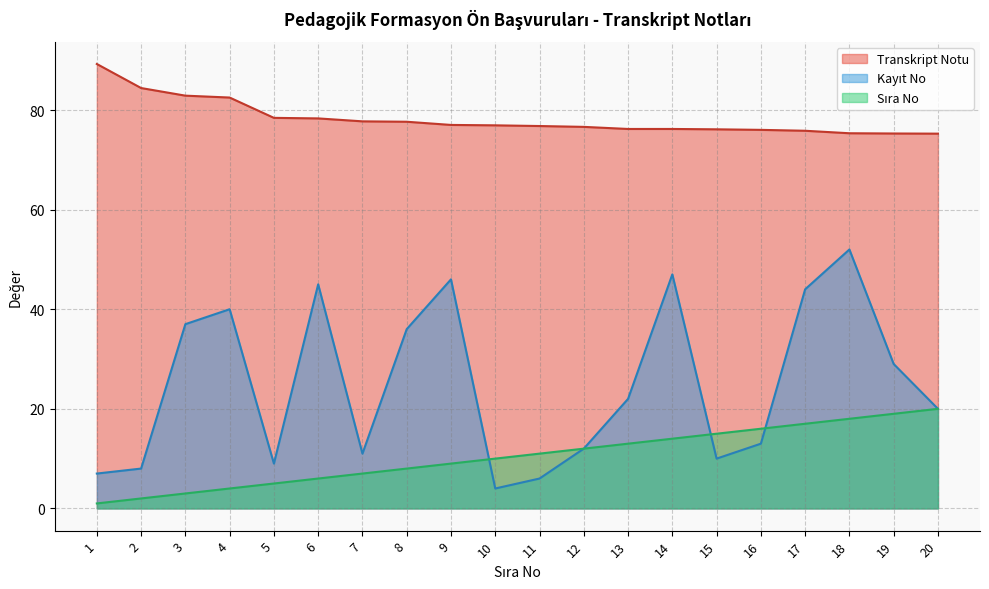

At which label does Kayıt No first exceed 22?

3